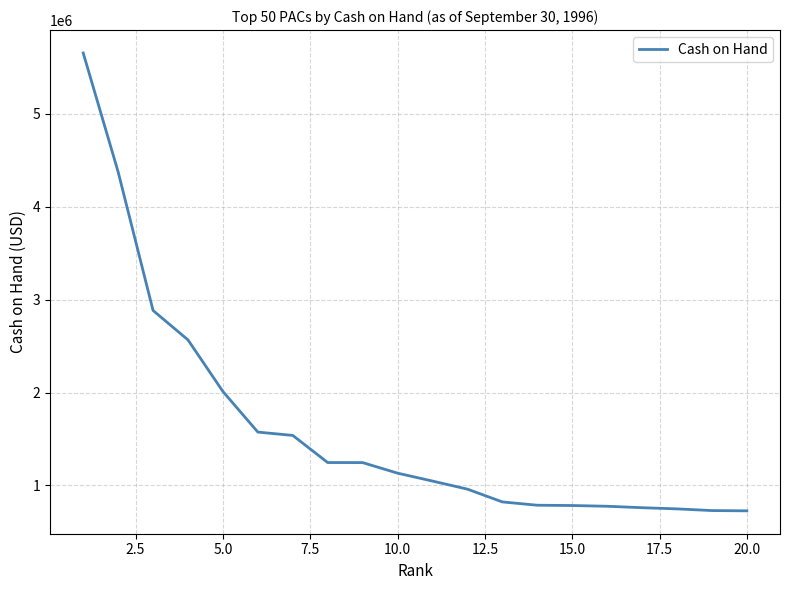

What is the difference between the maximum and minimum values?

4930324